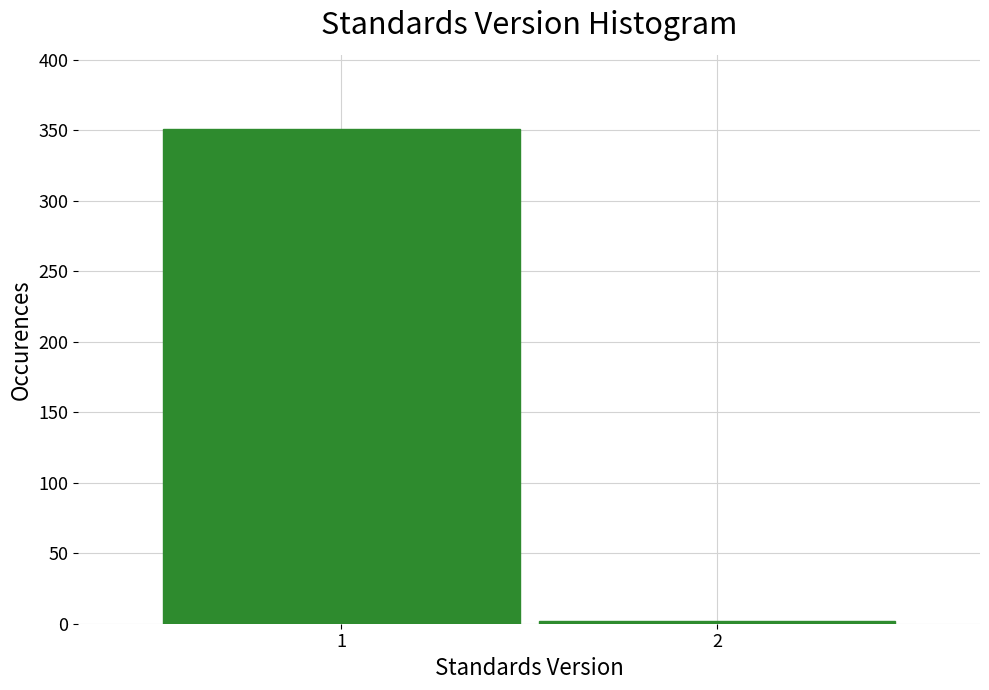

Reading left to right, list all the values displayed in this chart.

351	2